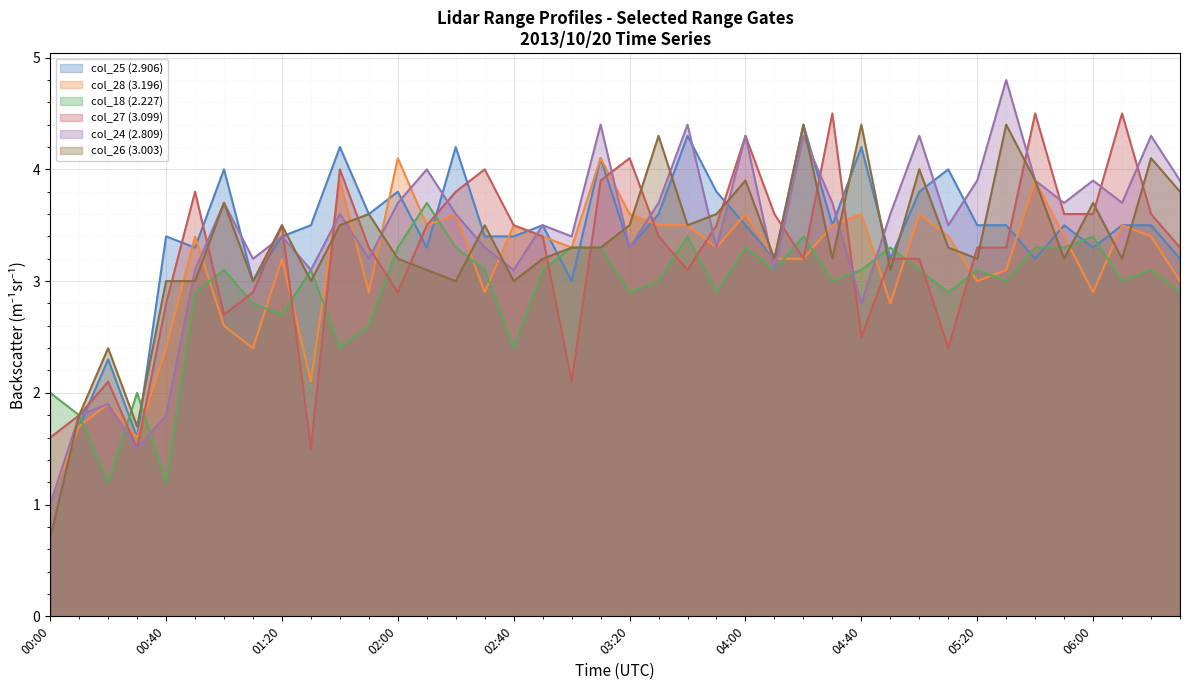

What is the difference between the highest and lowest values at 03:50?

0.9